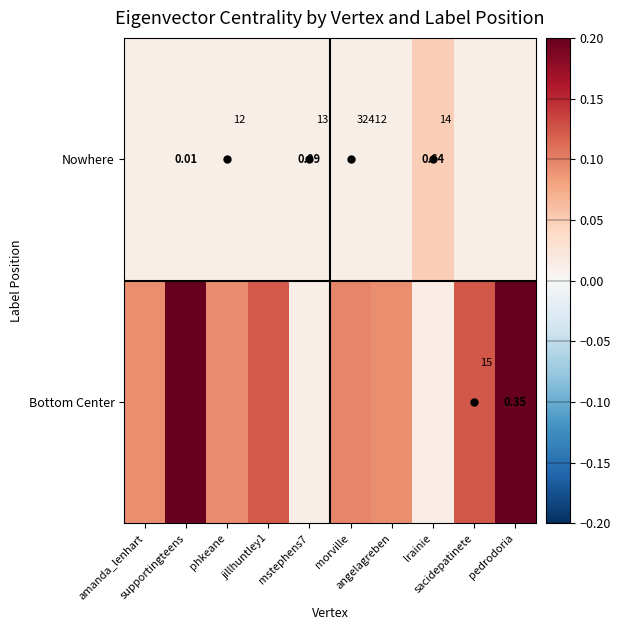

At which label is Bottom Center closest to 0?

mstephens7